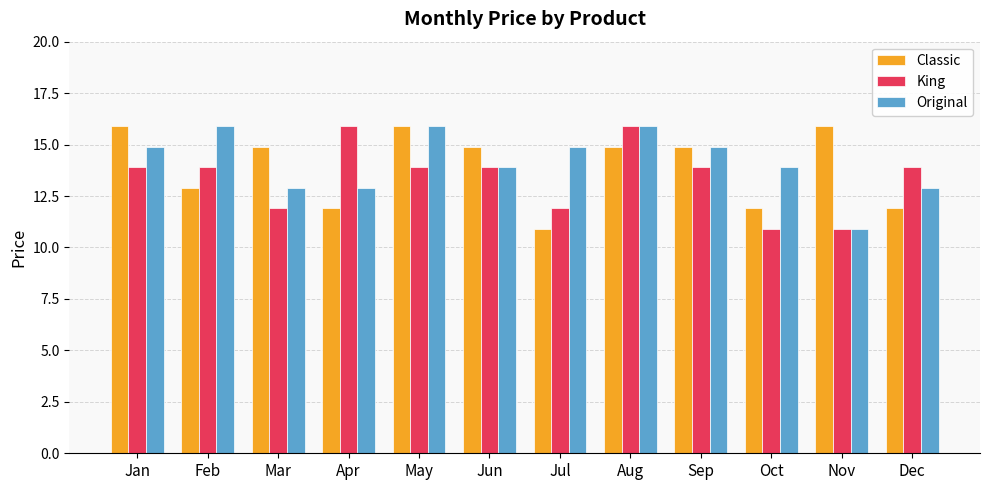

How many bars are there in total?

36